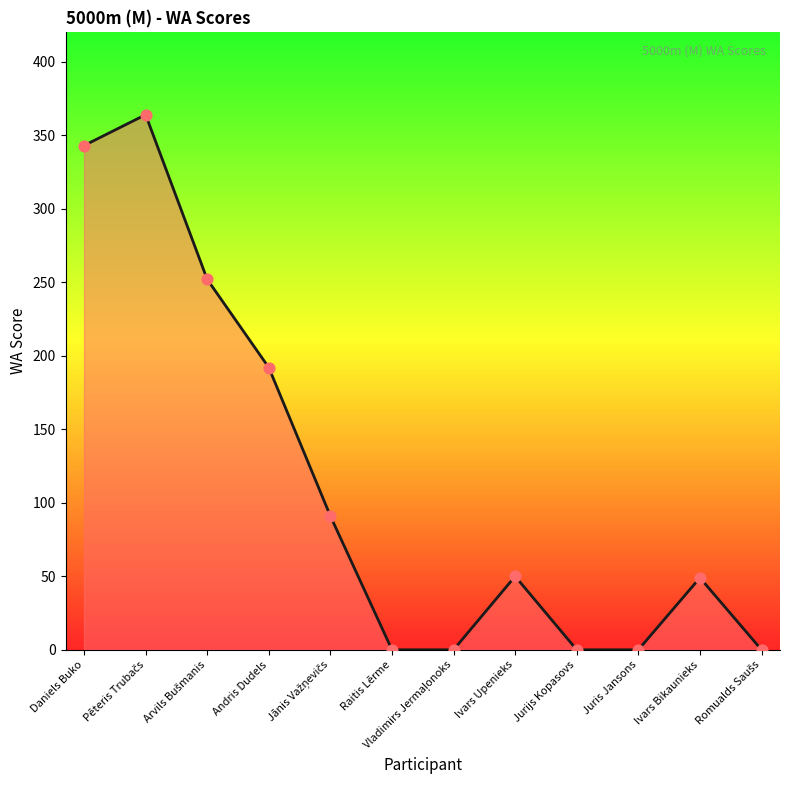

What is the change in value from Raitis Lērme to Ivars Bikaunieks?

+49